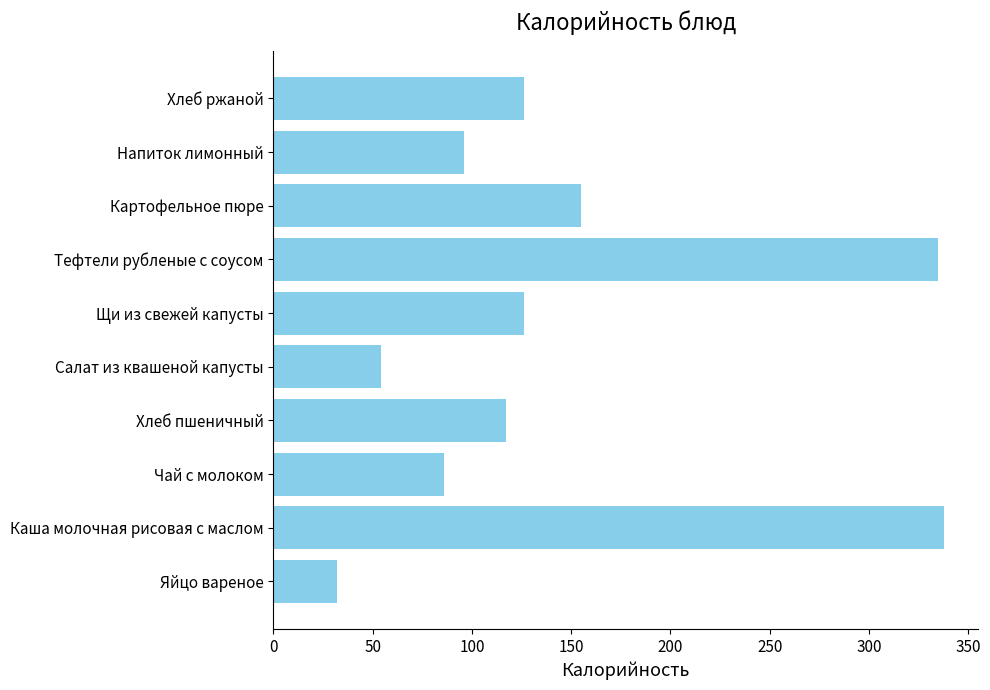

What is the minimum value shown in the chart?

32